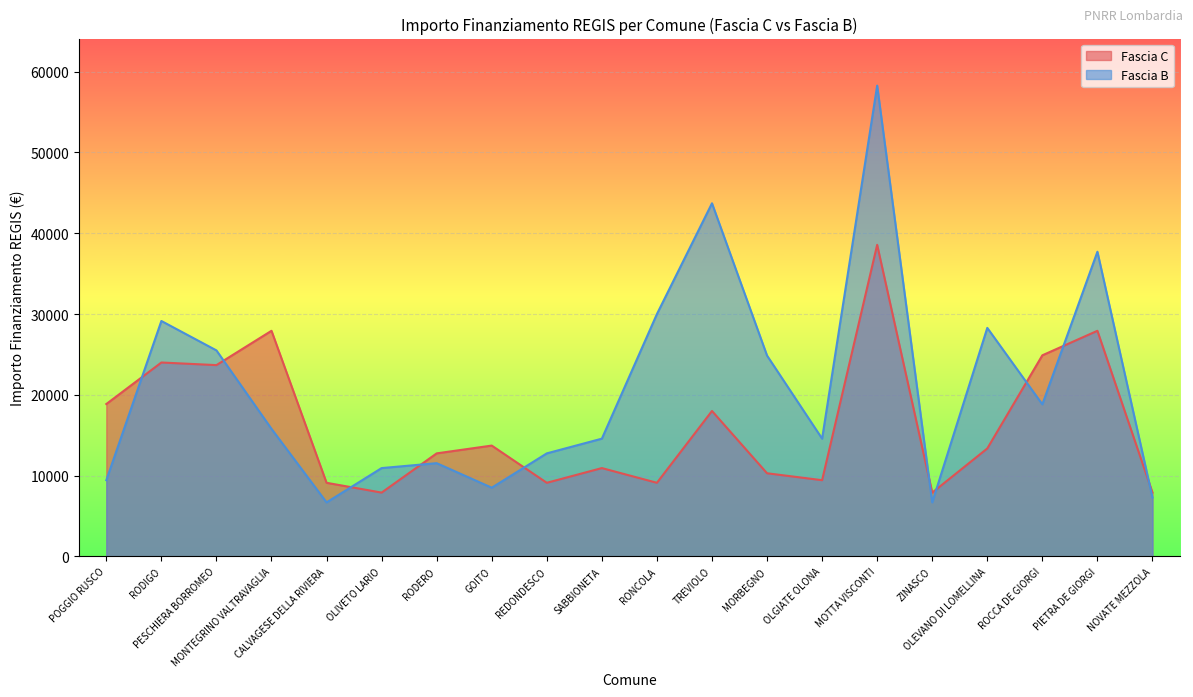

What is the label of the 3rd point from the left?

PESCHIERA BORROMEO